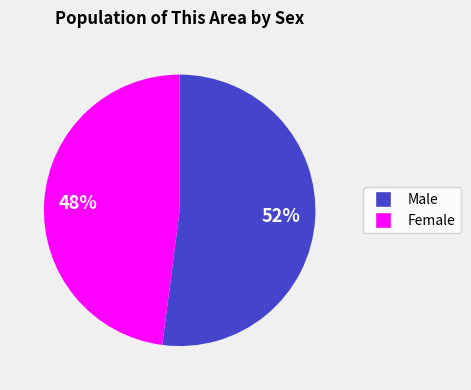

Rank the categories by value from lowest to highest.

Female, Male